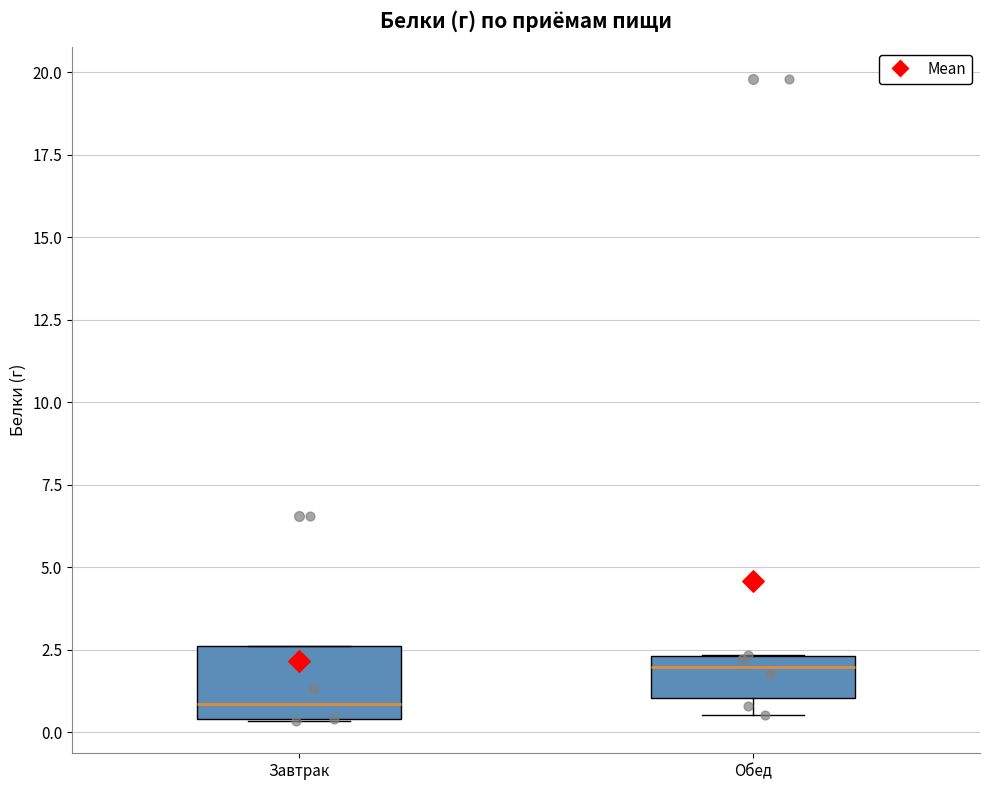

Reading left to right, transcribe this box plot: for each box, give where its median line is, the range the box spans, and where its two whiskers end, as read against the y-axis. The values are not printed on the chart, so give them approximately, as read against the axis.

Завтрак: median 1.0, box 0.5 to 2.5, whiskers 0.5 to 2.5
Обед: median 2.0, box 1.0 to 2.5, whiskers 0.5 to 2.5